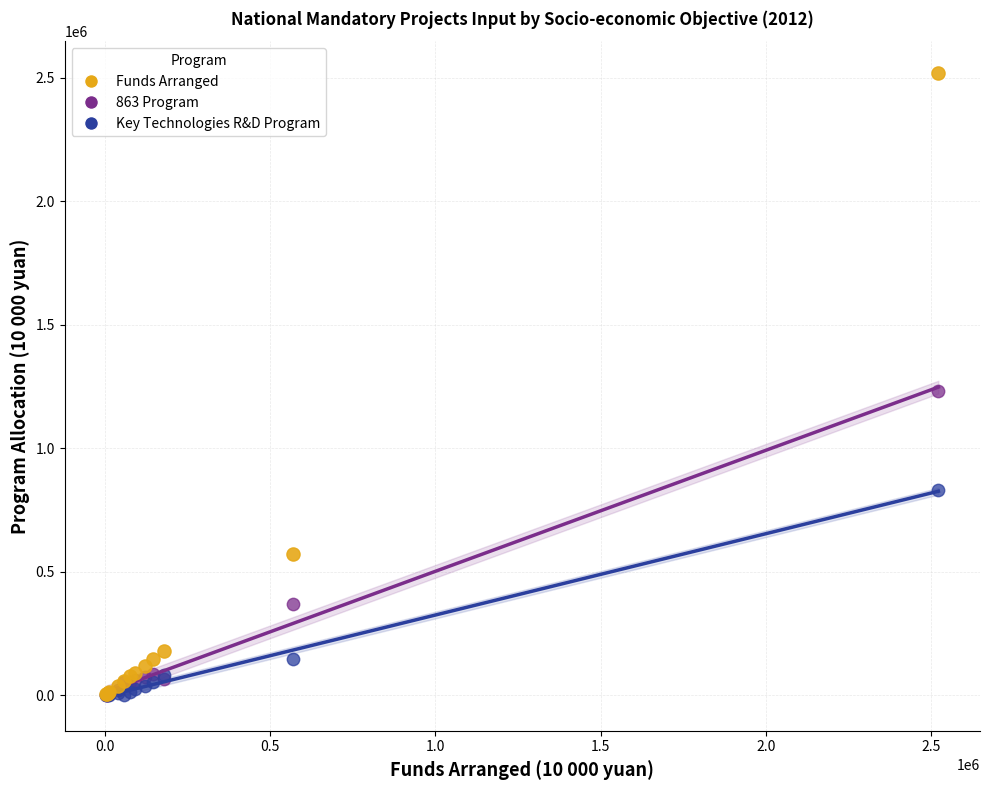

In the Key Technologies R&D Program series, what Y value is closest to 416845?

149447.2